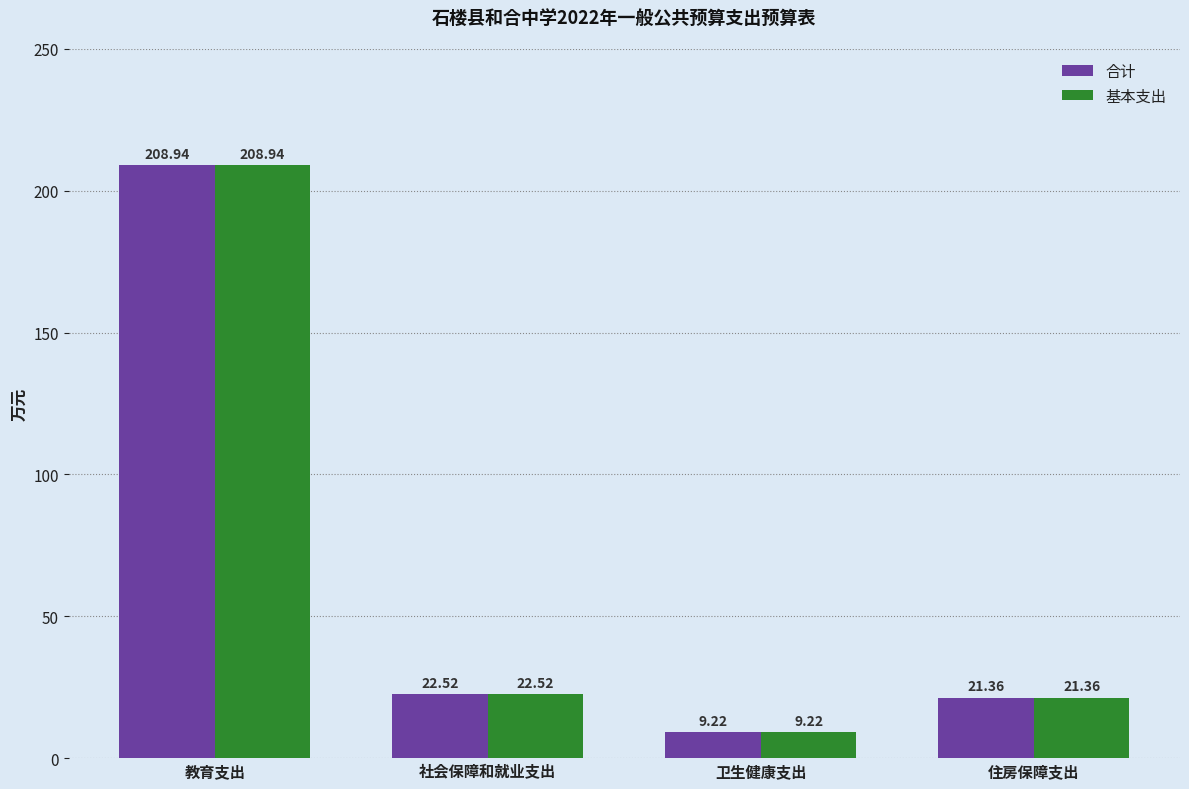

What is the label of the 1st bar from the right?

住房保障支出